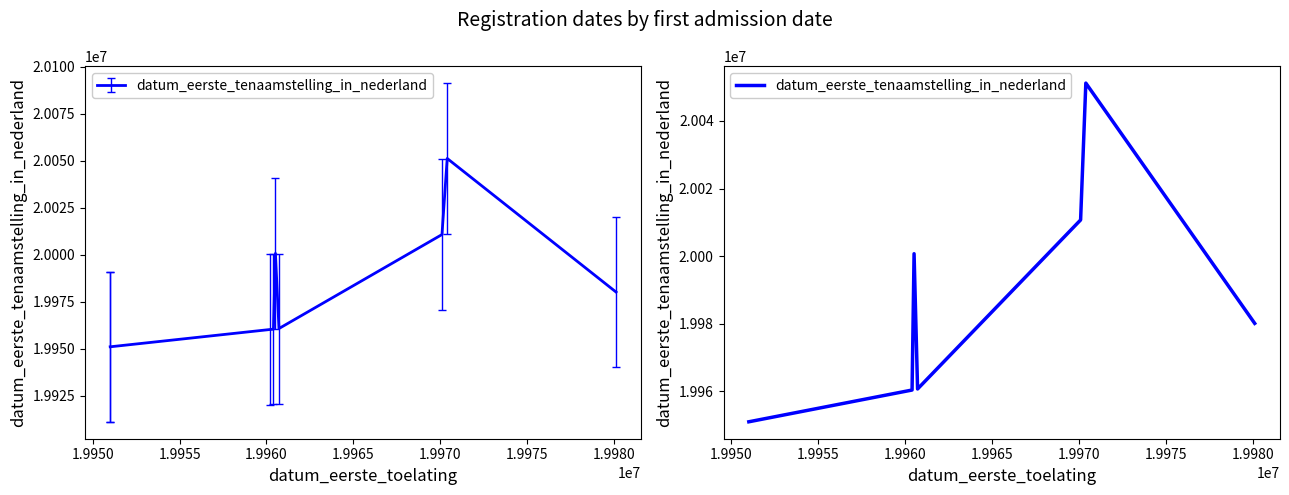

What is the sum of the values at 1.9970 and 1.9960?

39921121